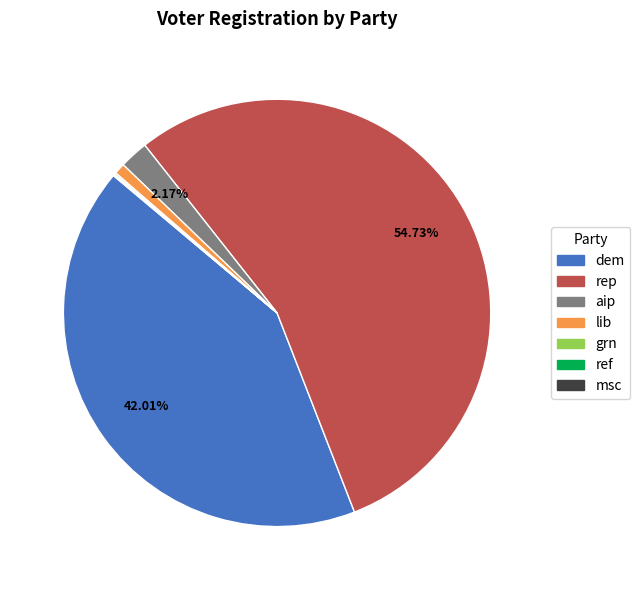

Does rep account for over 50% of the chart?

Yes